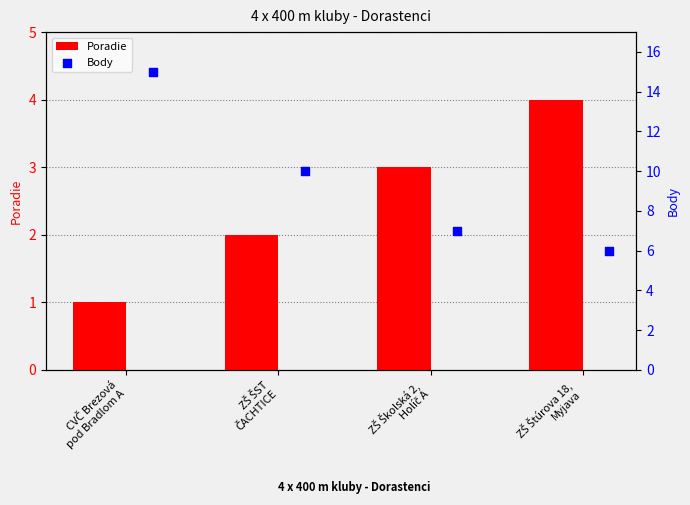

Which series contains the highest Y value?

Body